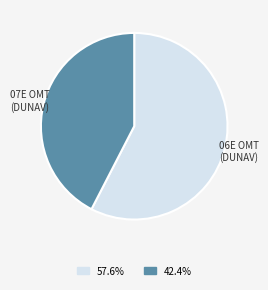

Is there any slice that represents more than half of the pie?

Yes